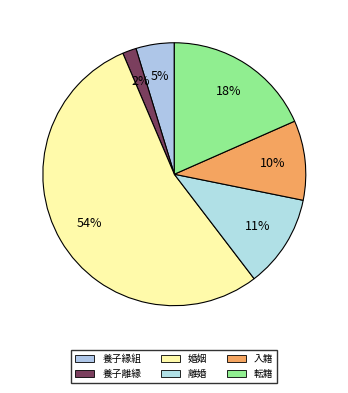

How many slices are in this pie chart?

6